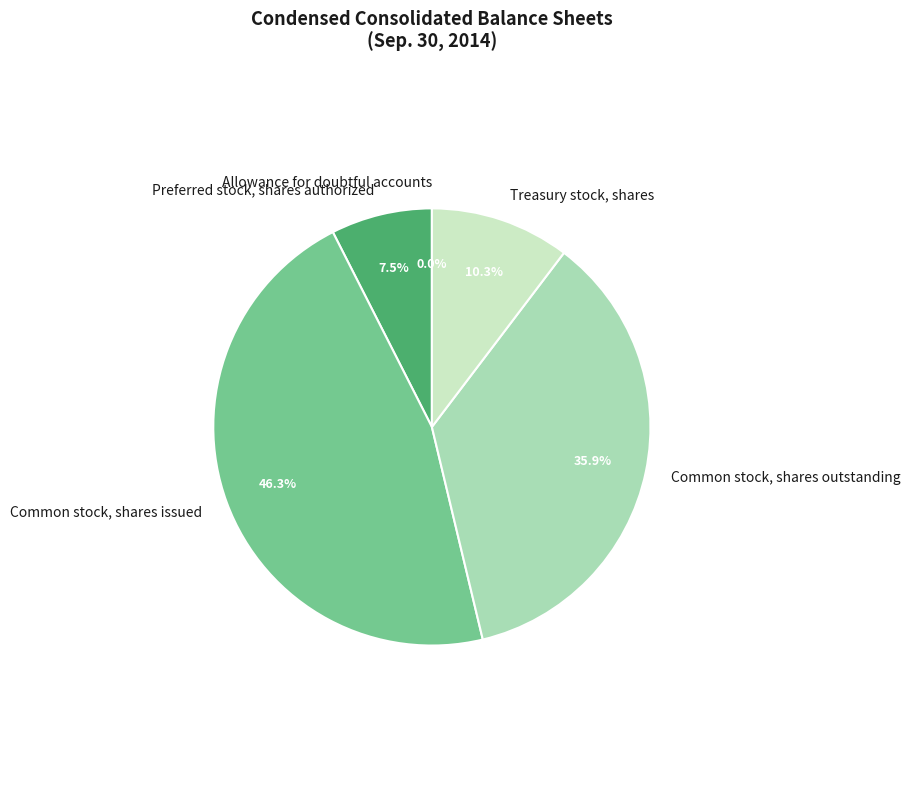

What is the change in value from Preferred stock, shares authorized to Treasury stock, shares?

+9500000.0